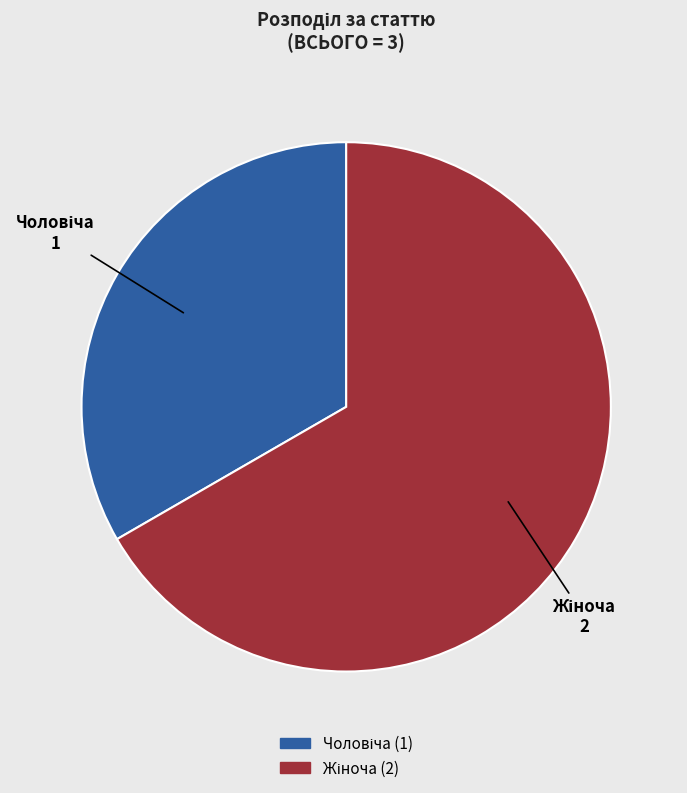

Is there any slice that represents more than half of the pie?

Yes